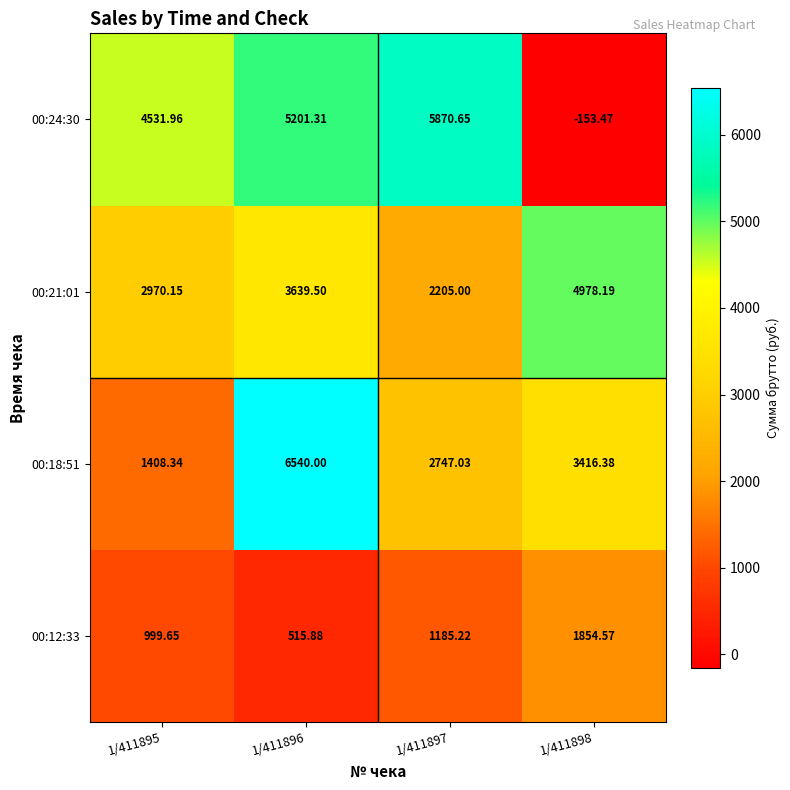

What is the difference between the highest and lowest values at 1/411896?

6024.1